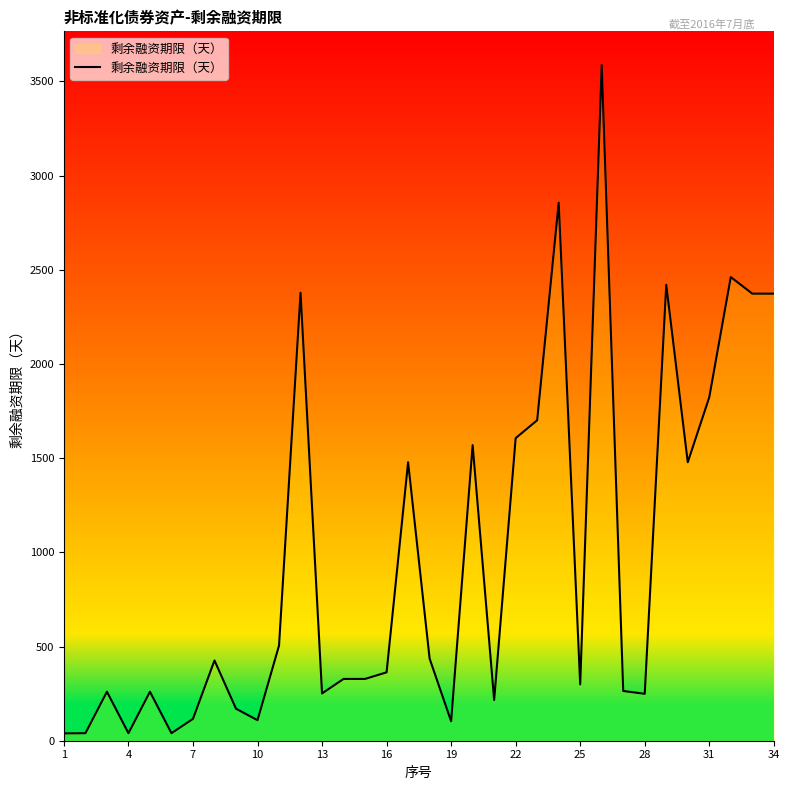

What is the difference between the maximum and minimum values?

3547